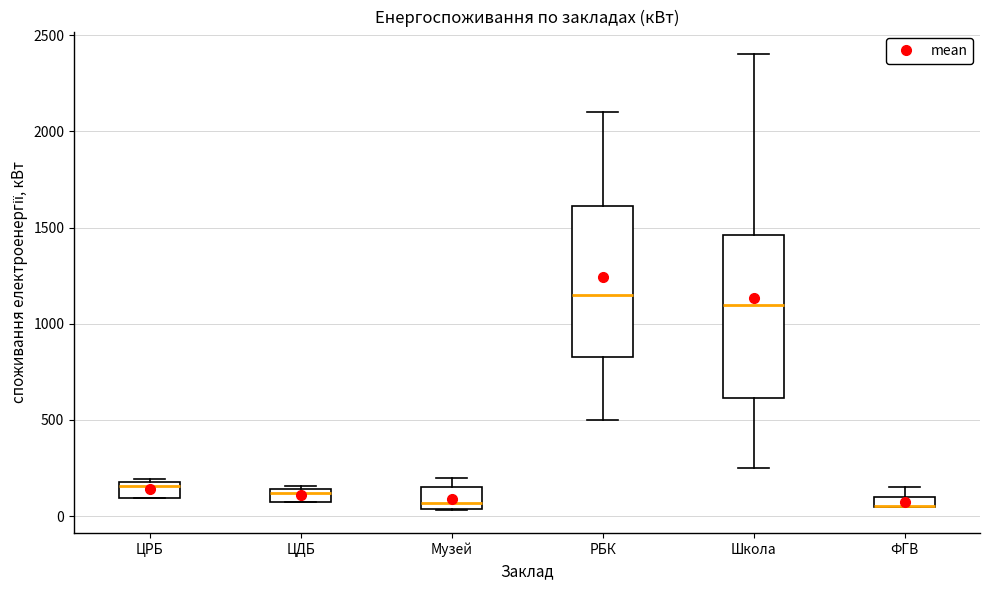

Which box is the tallest, from its lower edge to its upper edge?

Школа